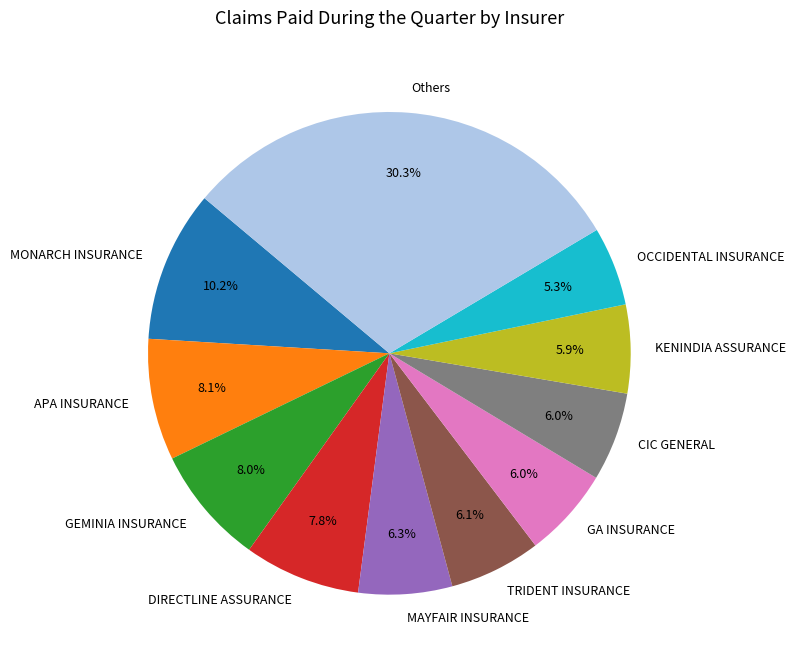

To the nearest percent, what is the difference between the largest and smallest slice percentages?

25%